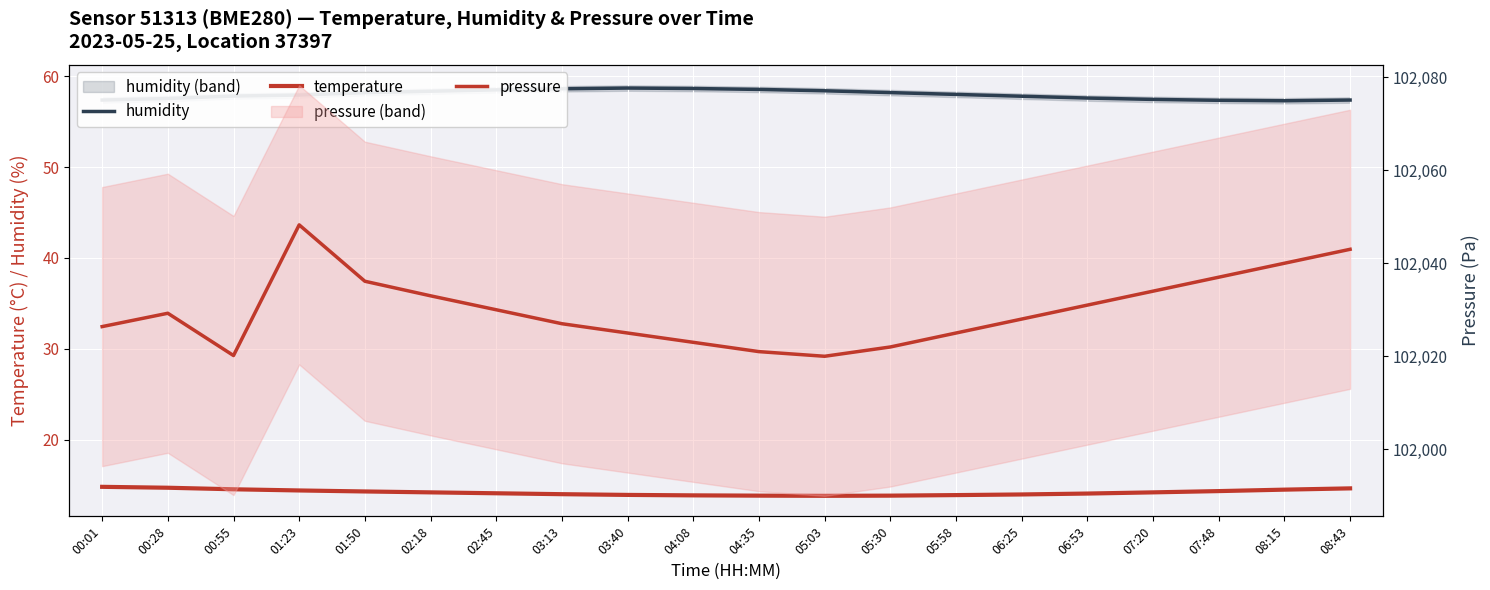

At which label does humidity reach its minimum?

08:15